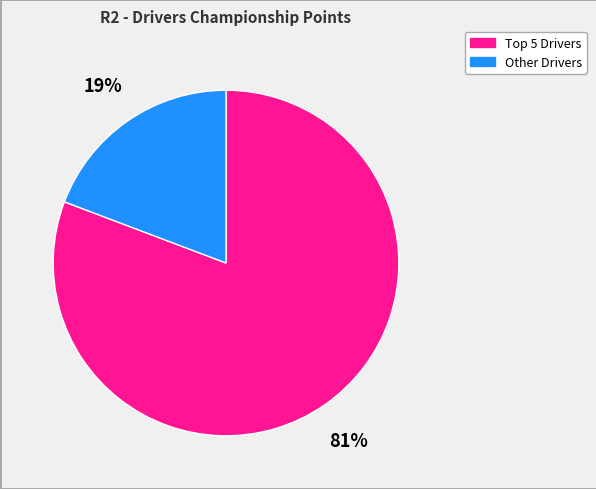

Does any single category account for the majority?

Yes